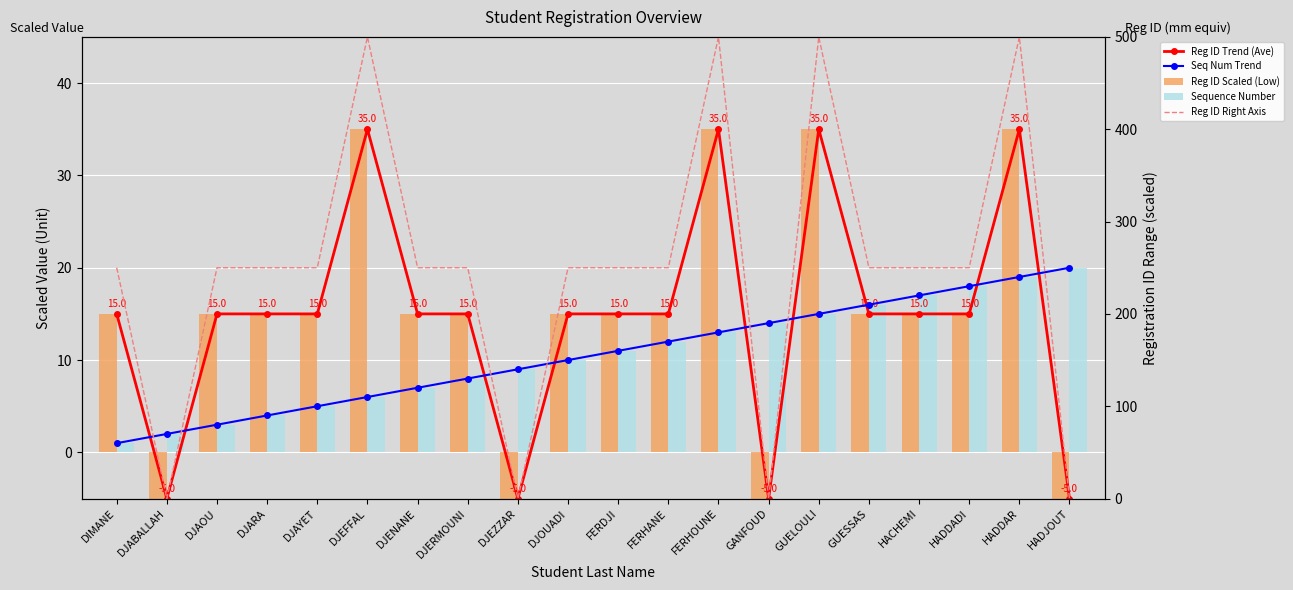

What is the value of the Reg ID Right Axis bar at the 3rd from the left?

250.0